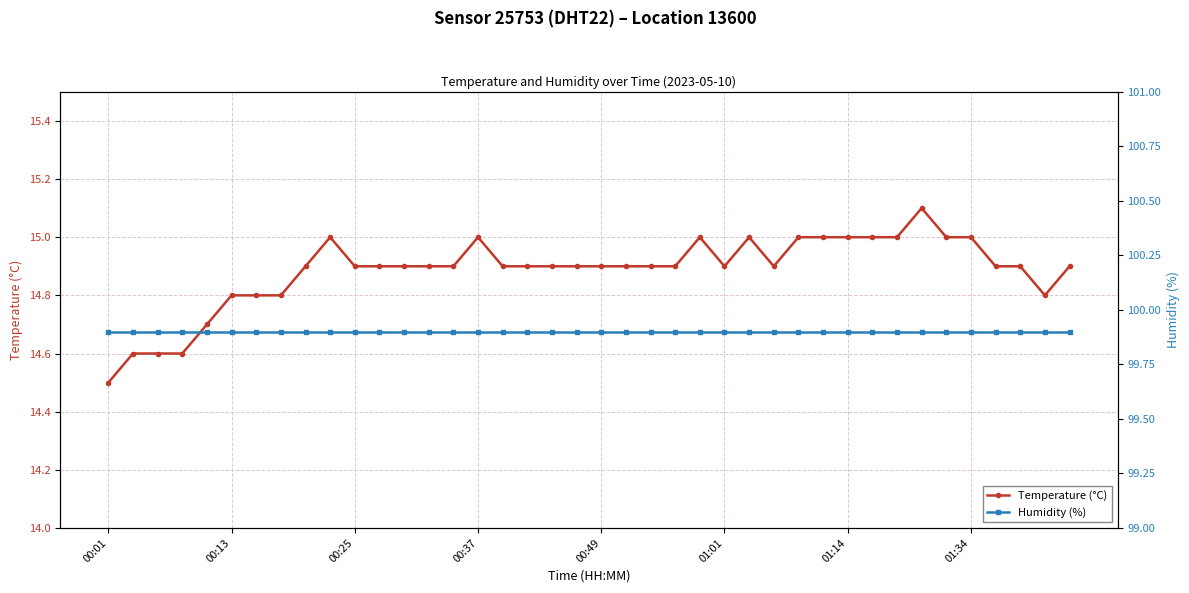

At which category is the sum across all series the highest?

33